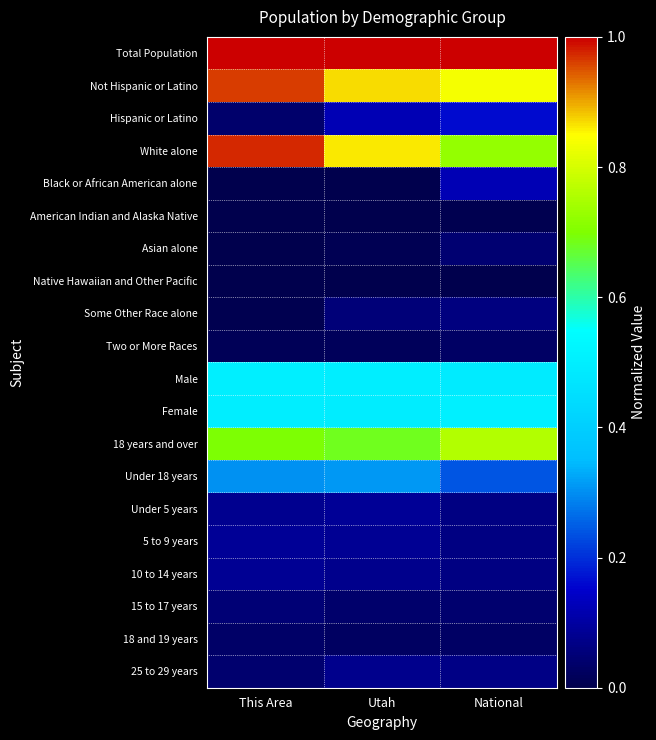

What is the total value across all series at This Area?

5.4